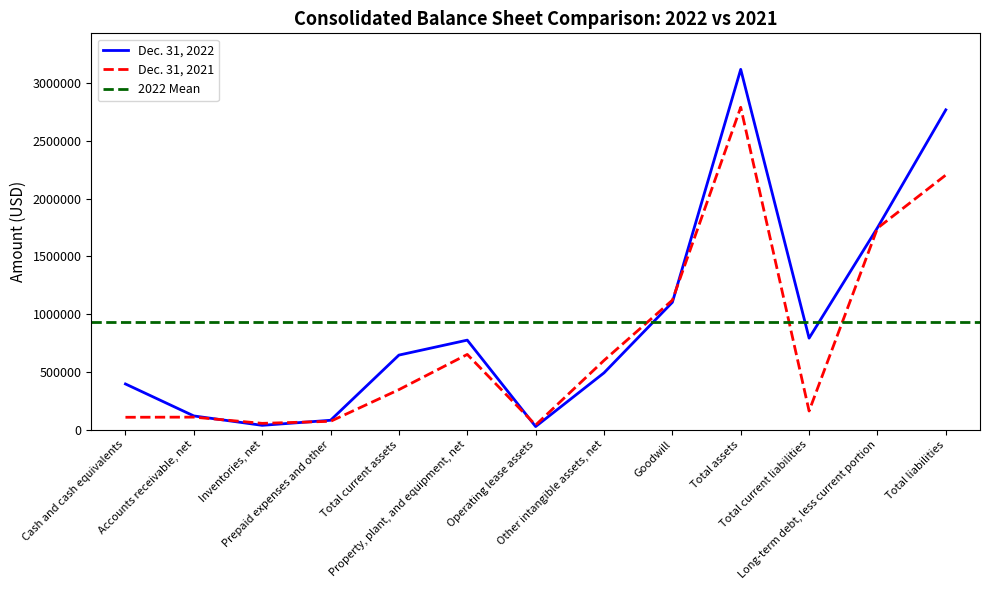

What is the difference between the Dec. 31, 2022 values at Accounts receivable, net and Inventories, net?

81337